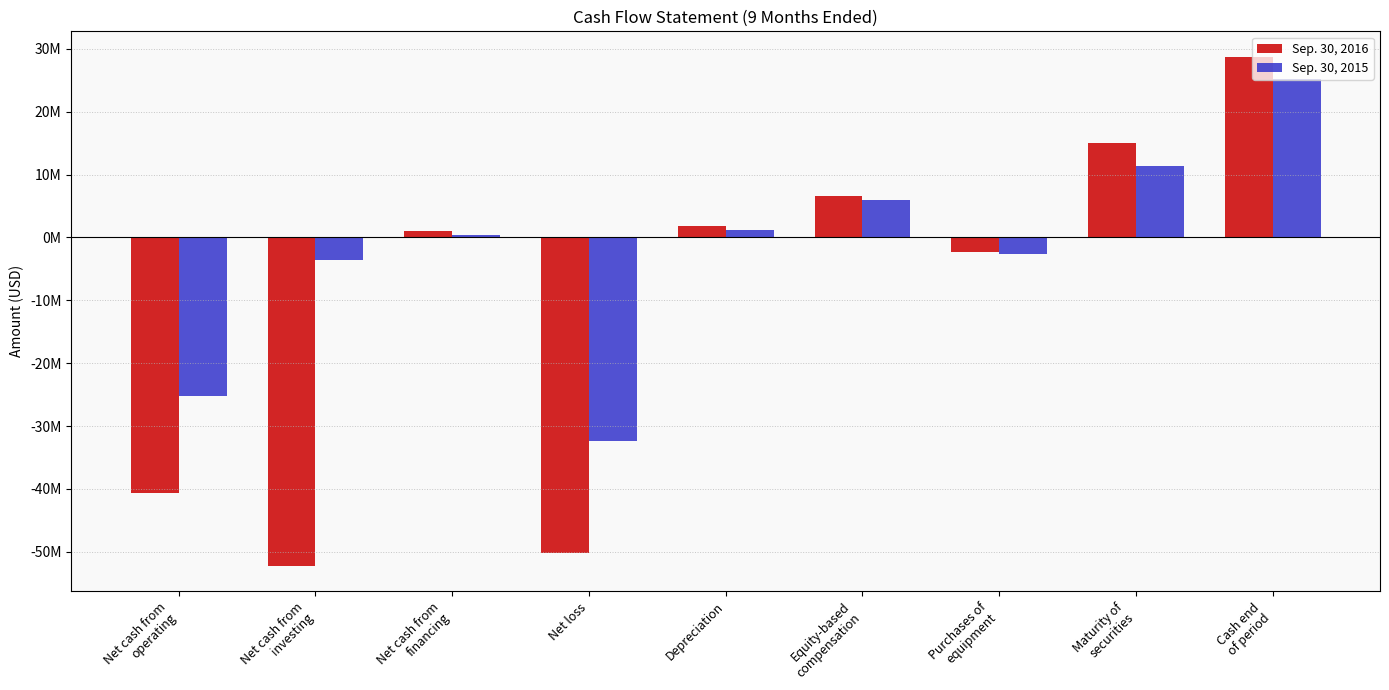

Which series has the largest total across all categories?

Sep. 30, 2015